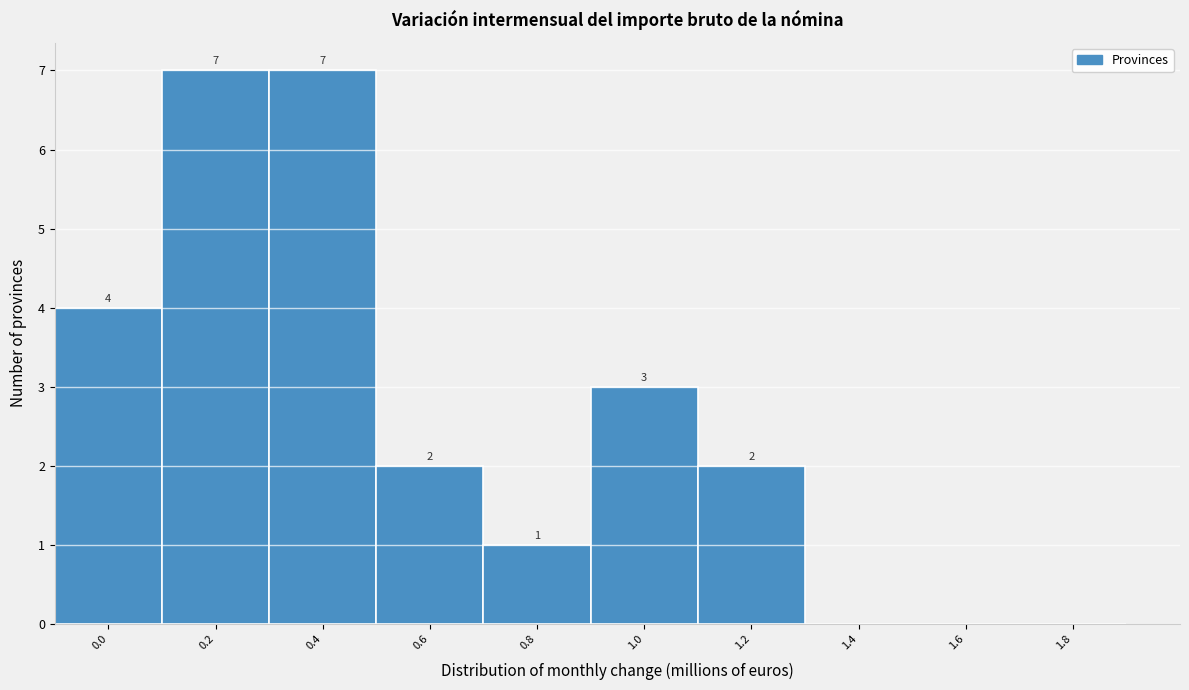

Reading left to right, list all the values displayed in this chart.

0.0=4	0.2=7	0.4=7	0.6=2	0.8=1	1.0=3	1.2=2	1.4=0	1.6=0	1.8=0